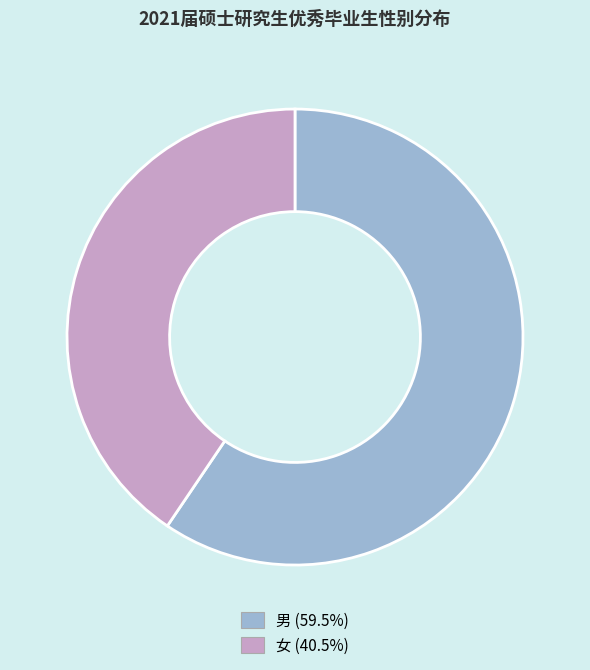

How many slices are in this pie chart?

2